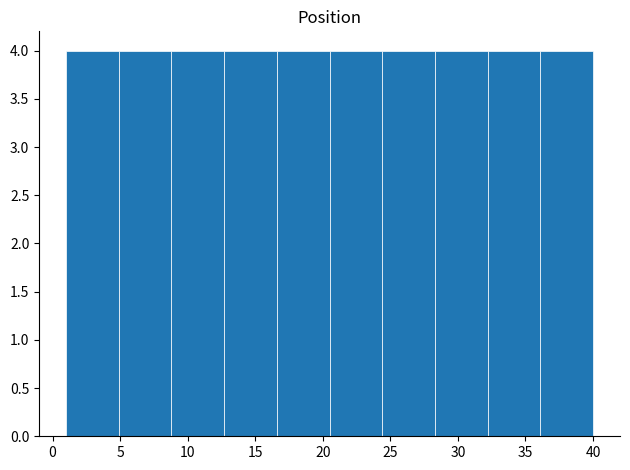

What is the height of the bar covering 16.6 to 20.5 on the x-axis? Neither the bar edges nor the heights are printed on the chart, so give them approximately, as read against the axes.

4